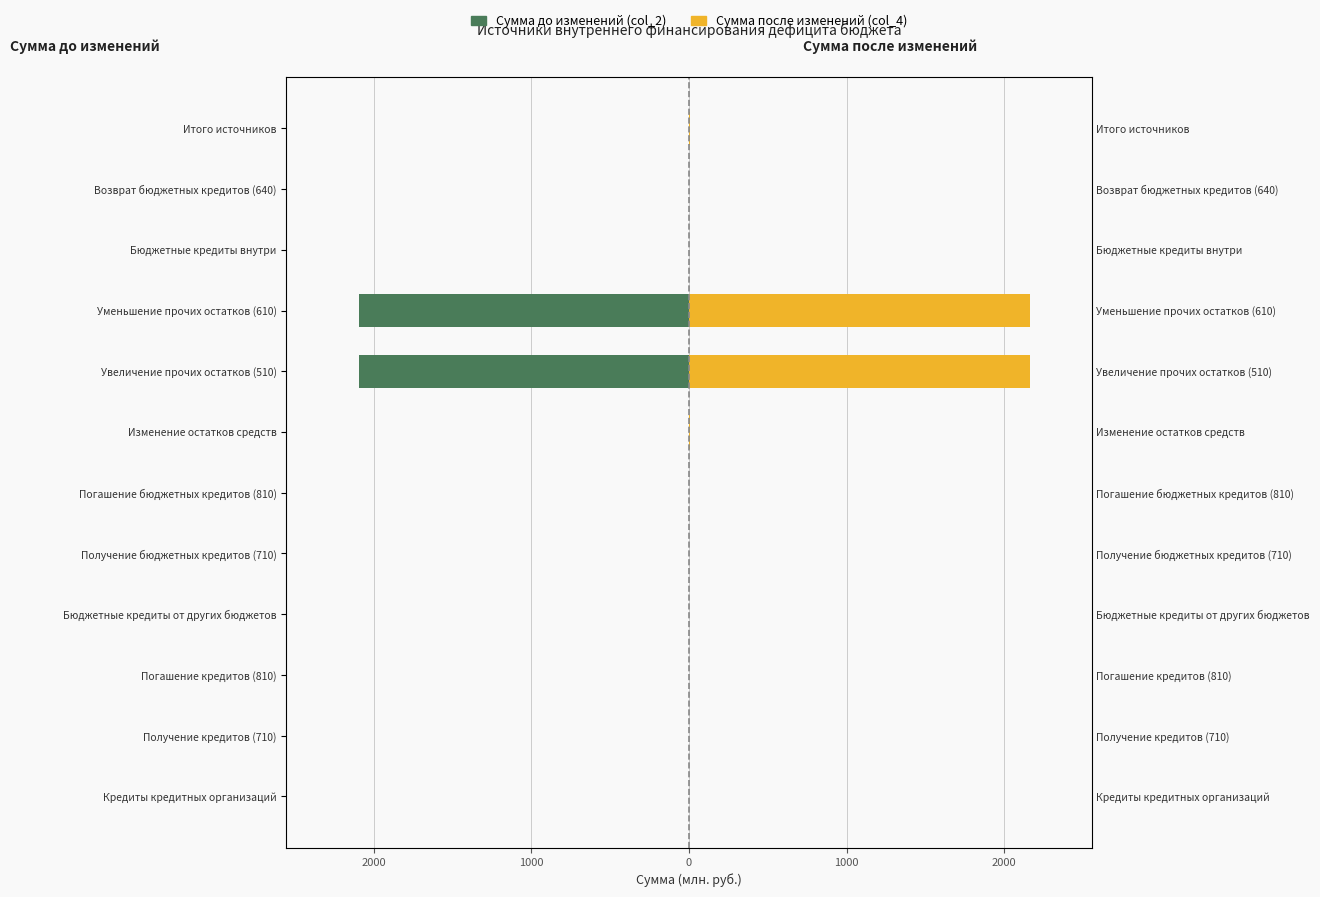

Reading left to right, extract all data points from this chart.

Сумма до изменений (col_2): 0.0	0.0	0.0	0.0	0.0	0.0	0.0	-2092.5	-2092.5	0.0	0.0	0.0
Сумма после изменений (col_4): 0.0	0.0	0.0	0.0	0.0	0.0	4.2	2161.0	2165.2	0.0	0.0	4.2